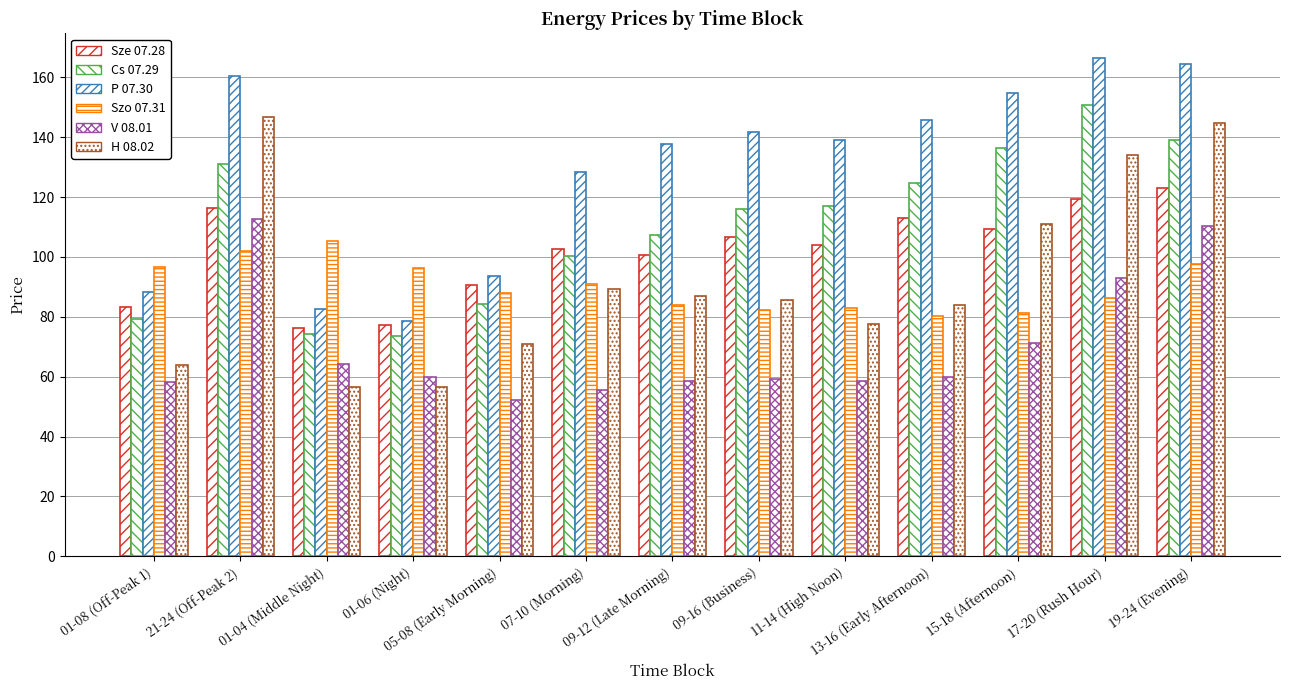

Reading left to right, list all the values displayed in this chart.

Sze 07.28: 01-08 (Off-Peak 1)=83.4	21-24 (Off-Peak 2)=116.4	01-04 (Middle Night)=76.1	01-06 (Night)=77.1	05-08 (Early Morning)=90.6	07-10 (Morning)=102.8	09-12 (Late Morning)=100.5	09-16 (Business)=106.8	11-14 (High Noon)=104.1	13-16 (Early Afternoon)=113.0	15-18 (Afternoon)=109.4	17-20 (Rush Hour)=119.5	19-24 (Evening)=122.8
Cs 07.29: 01-08 (Off-Peak 1)=79.2	21-24 (Off-Peak 2)=131.1	01-04 (Middle Night)=74.2	01-06 (Night)=73.5	05-08 (Early Morning)=84.2	07-10 (Morning)=100.4	09-12 (Late Morning)=107.4	09-16 (Business)=116.1	11-14 (High Noon)=116.9	13-16 (Early Afternoon)=124.8	15-18 (Afternoon)=136.2	17-20 (Rush Hour)=150.7	19-24 (Evening)=139.0
P 07.30: 01-08 (Off-Peak 1)=88.2	21-24 (Off-Peak 2)=160.5	01-04 (Middle Night)=82.7	01-06 (Night)=78.5	05-08 (Early Morning)=93.7	07-10 (Morning)=128.3	09-12 (Late Morning)=137.7	09-16 (Business)=141.7	11-14 (High Noon)=139.0	13-16 (Early Afternoon)=145.7	15-18 (Afternoon)=154.6	17-20 (Rush Hour)=166.4	19-24 (Evening)=164.6
Szo 07.31: 01-08 (Off-Peak 1)=96.8	21-24 (Off-Peak 2)=101.9	01-04 (Middle Night)=105.5	01-06 (Night)=96.4	05-08 (Early Morning)=88.0	07-10 (Morning)=90.8	09-12 (Late Morning)=83.9	09-16 (Business)=82.1	11-14 (High Noon)=82.8	13-16 (Early Afternoon)=80.3	15-18 (Afternoon)=81.4	17-20 (Rush Hour)=86.4	19-24 (Evening)=97.5
V 08.01: 01-08 (Off-Peak 1)=58.2	21-24 (Off-Peak 2)=112.7	01-04 (Middle Night)=64.1	01-06 (Night)=59.8	05-08 (Early Morning)=52.3	07-10 (Morning)=55.6	09-12 (Late Morning)=58.5	09-16 (Business)=59.2	11-14 (High Noon)=58.6	13-16 (Early Afternoon)=59.9	15-18 (Afternoon)=71.3	17-20 (Rush Hour)=93.1	19-24 (Evening)=110.3
H 08.02: 01-08 (Off-Peak 1)=63.8	21-24 (Off-Peak 2)=146.8	01-04 (Middle Night)=56.7	01-06 (Night)=56.4	05-08 (Early Morning)=71.0	07-10 (Morning)=89.4	09-12 (Late Morning)=87.0	09-16 (Business)=85.5	11-14 (High Noon)=77.7	13-16 (Early Afternoon)=83.9	15-18 (Afternoon)=111.0	17-20 (Rush Hour)=134.1	19-24 (Evening)=144.6